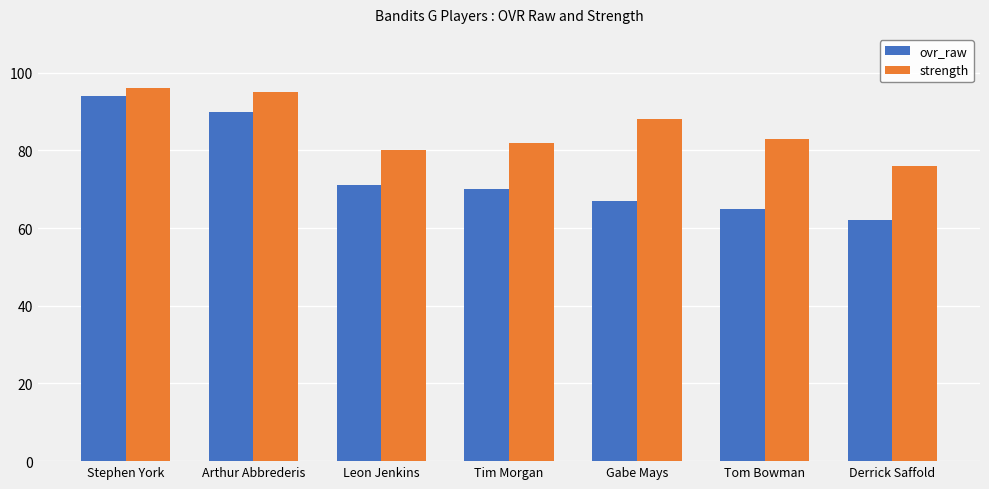

List the series in order of their overall mean, lowest first.

ovr_raw, strength